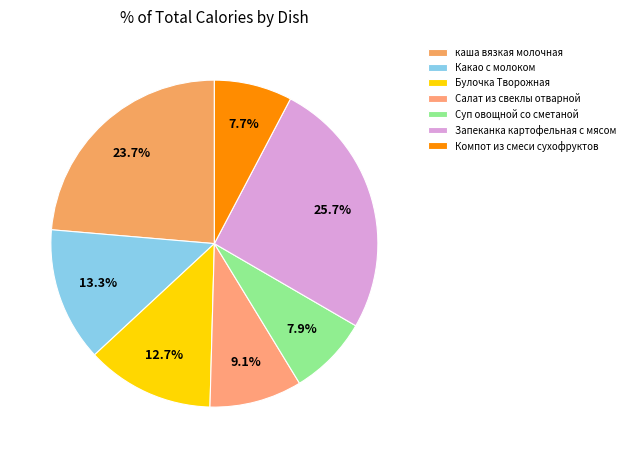

Is Салат из свеклы отварной the majority of the pie?

No